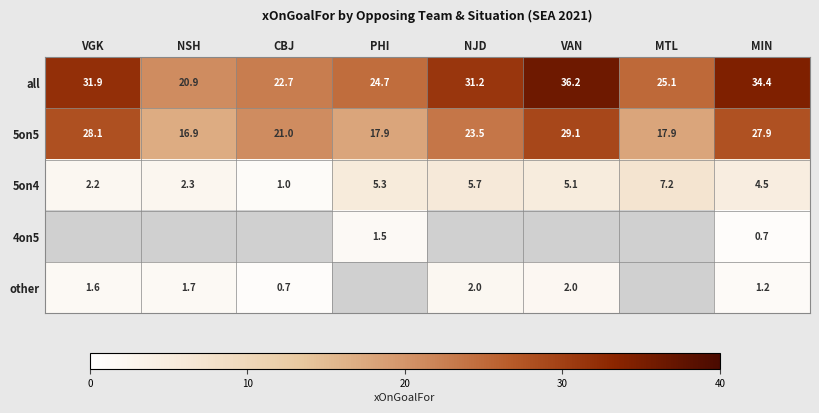

What is the sum of the 5on4 values at VAN and NSH?

7.4